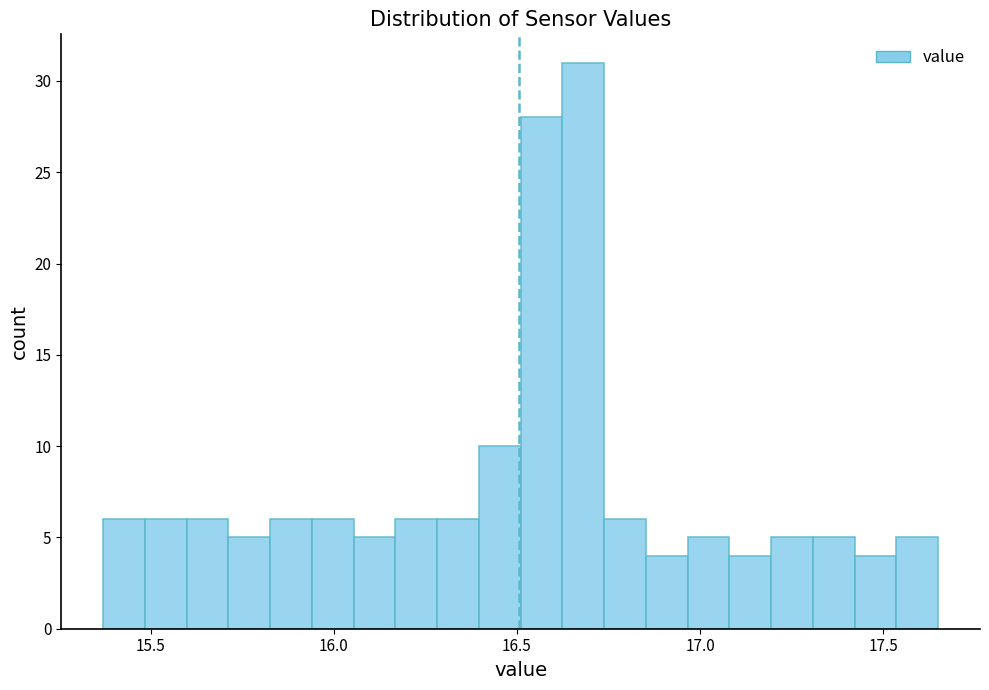

Around what value on the x-axis is the tallest bar? Give the approximate position of its centre, as read against the axis.

16.70